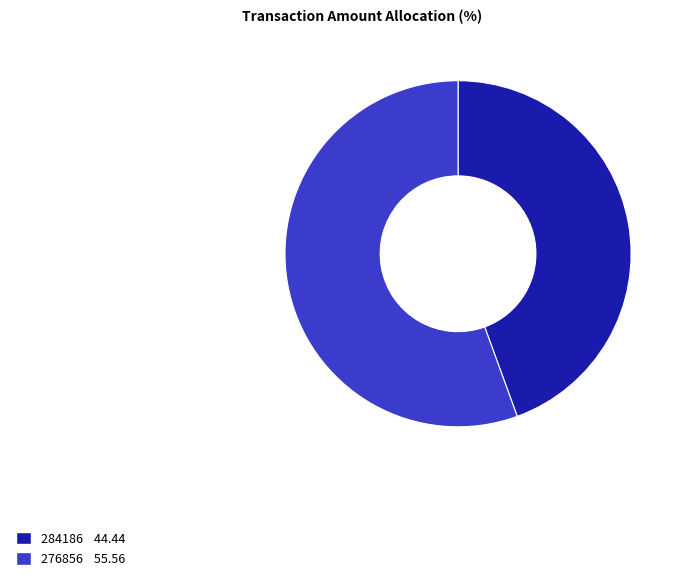

Rank the categories by value from highest to lowest.

276856, 284186